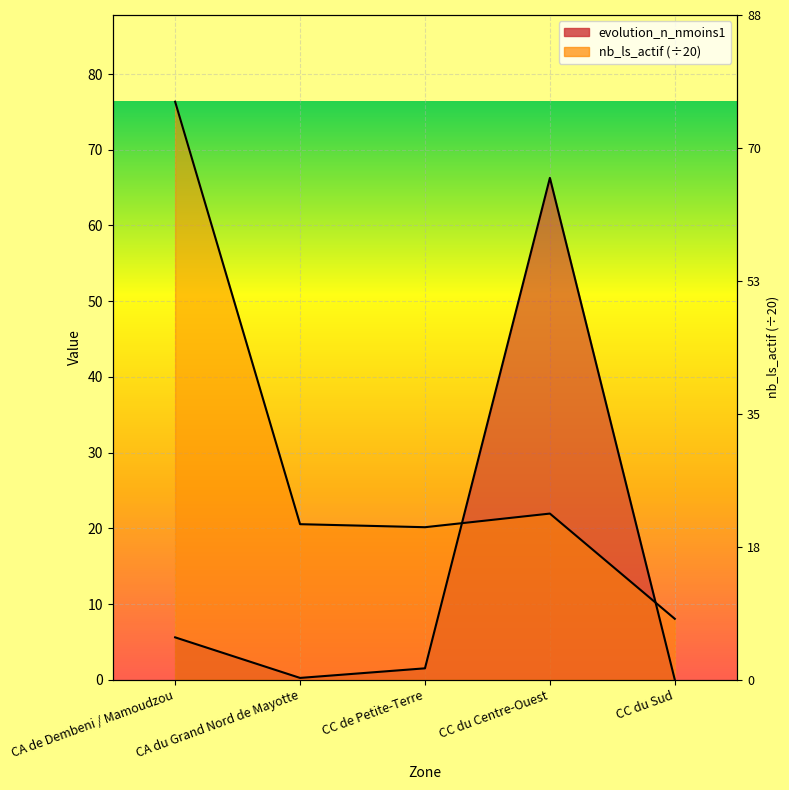

Which category has the highest value across all series?

CA de Dembeni / Mamoudzou